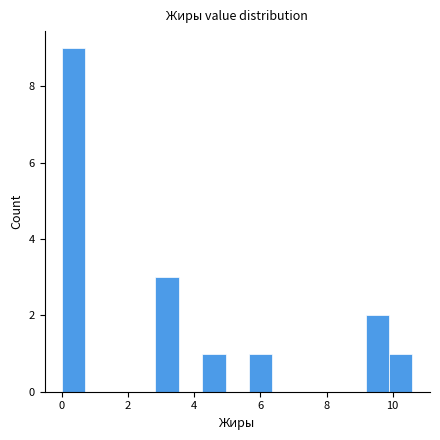

Around what value on the x-axis is the tallest bar? Give the approximate position of its centre, as read against the axis.

0.4